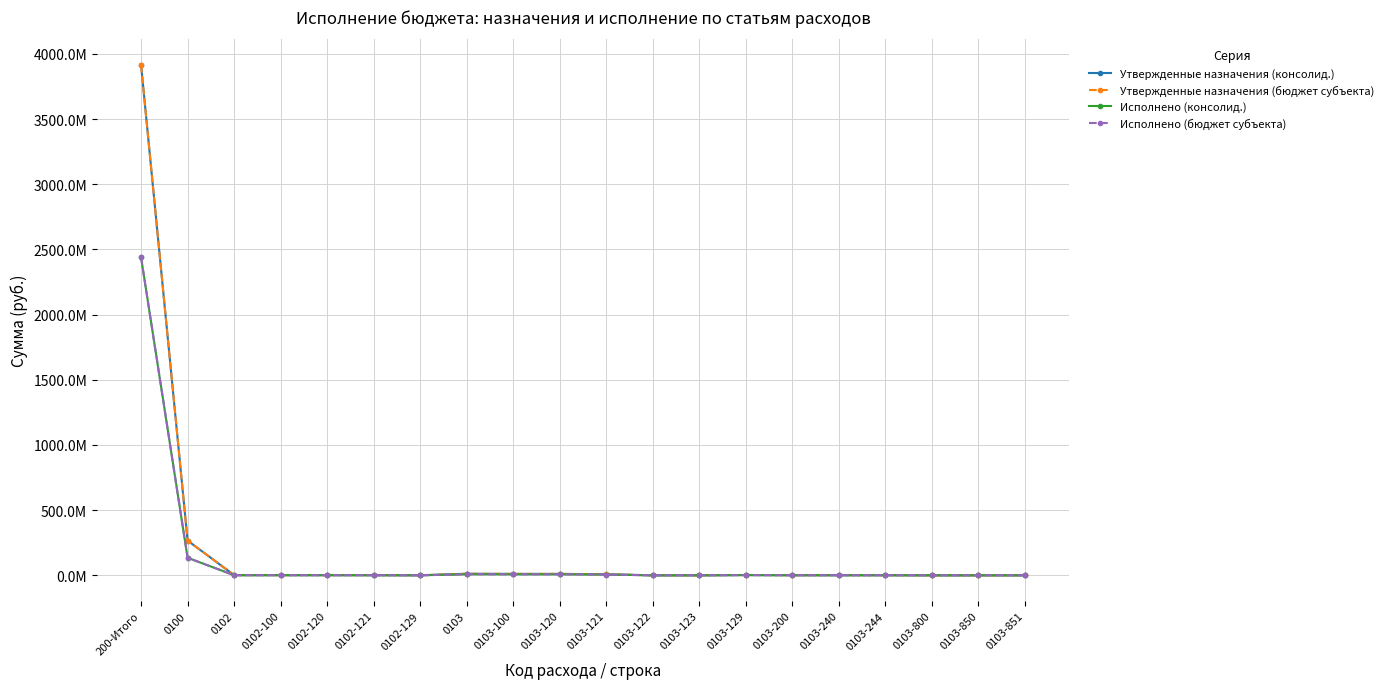

What is the sum of the Утвержденные назначения (бюджет субъекта) values at 0103-121 and 0103-100?

19212800.0